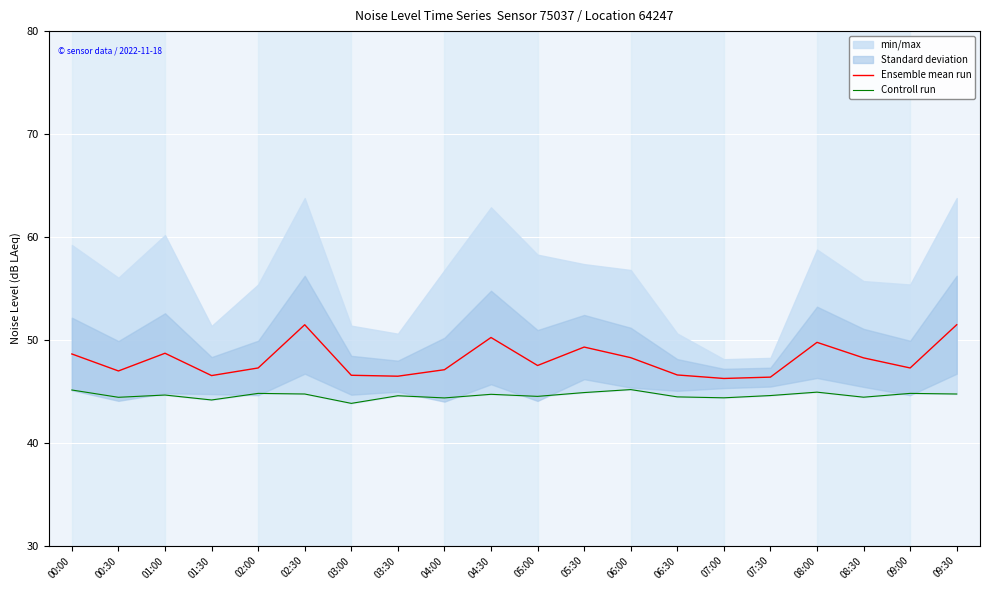

Is it true that Ensemble mean run equals 75.5 at 05:30?

False